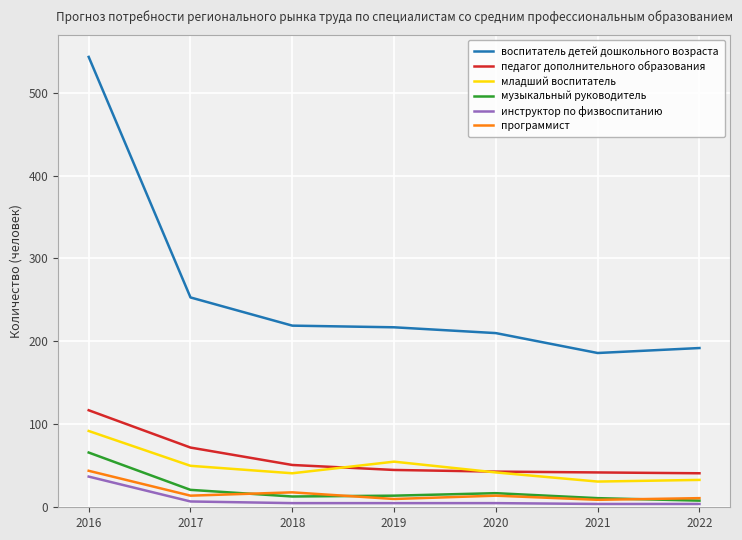

At which label does инструктор по физвоспитанию reach its peak?

2016